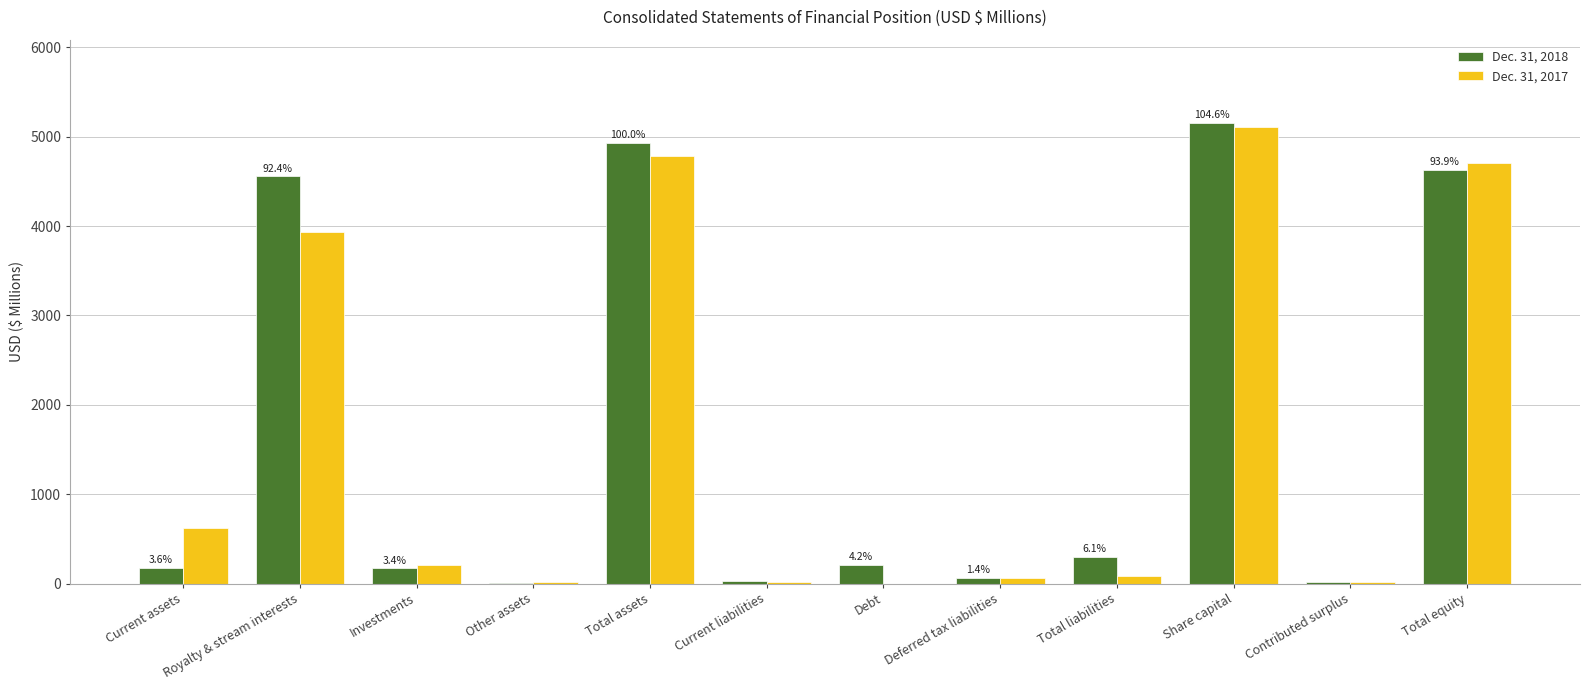

What is the maximum value for Dec. 31, 2018?

5158.3